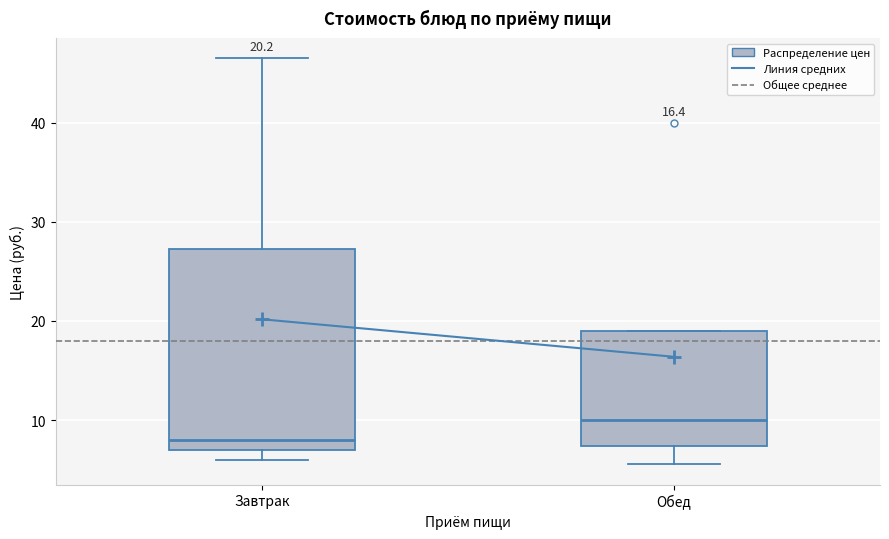

Which box is the tallest, from its lower edge to its upper edge?

Завтрак